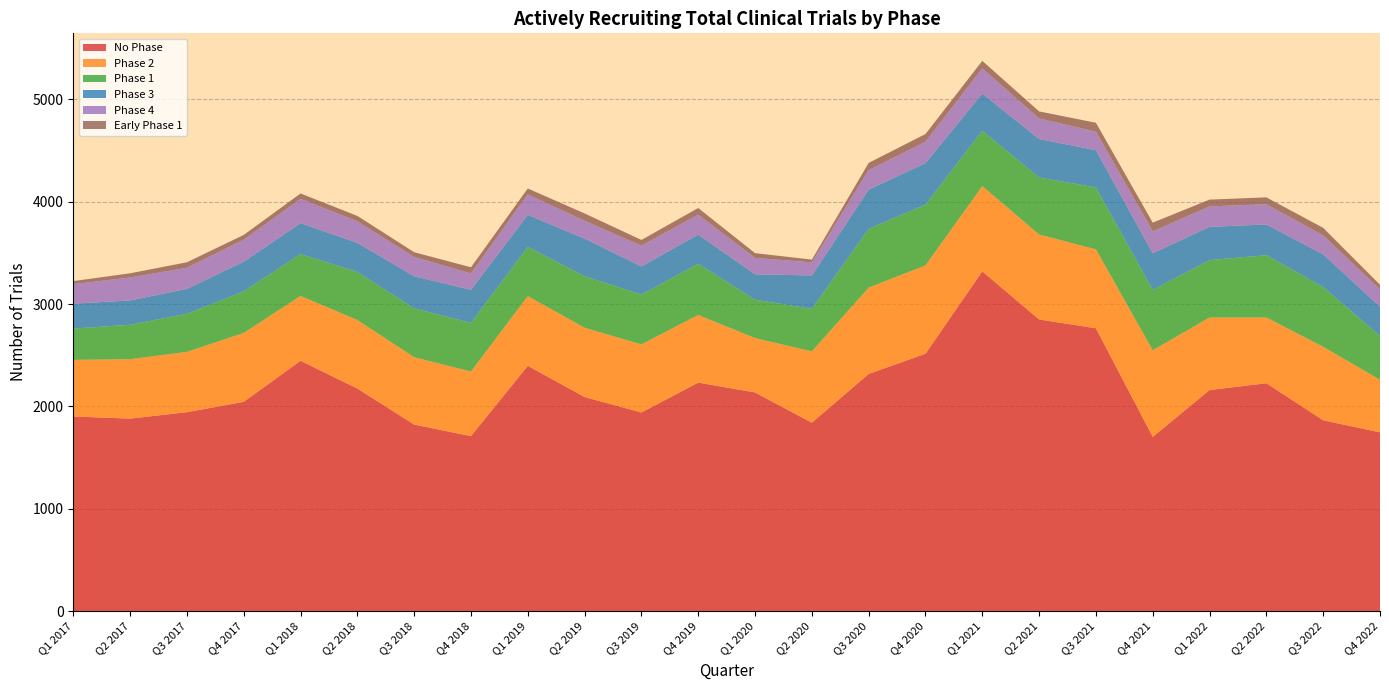

Reading right to left, what are all the values shown in this chart?

No Phase: Q4 2022=1747	Q3 2022=1865	Q2 2022=2227	Q1 2022=2160	Q4 2021=1703	Q3 2021=2764	Q2 2021=2850	Q1 2021=3320	Q4 2020=2515	Q3 2020=2318	Q2 2020=1841	Q1 2020=2137	Q4 2019=2233	Q3 2019=1941	Q2 2019=2092	Q1 2019=2397	Q4 2018=1710	Q3 2018=1823	Q2 2018=2175	Q1 2018=2446	Q4 2017=2045	Q3 2017=1944	Q2 2017=1881	Q1 2017=1902
Phase 2: Q4 2022=513	Q3 2022=718	Q2 2022=642	Q1 2022=709	Q4 2021=846	Q3 2021=771	Q2 2021=830	Q1 2021=833	Q4 2020=863	Q3 2020=843	Q2 2020=697	Q1 2020=531	Q4 2019=661	Q3 2019=665	Q2 2019=677	Q1 2019=681	Q4 2018=631	Q3 2018=658	Q2 2018=669	Q1 2018=634	Q4 2017=673	Q3 2017=589	Q2 2017=581	Q1 2017=553
Phase 1: Q4 2022=429	Q3 2022=584	Q2 2022=609	Q1 2022=561	Q4 2021=590	Q3 2021=605	Q2 2021=557	Q1 2021=541	Q4 2020=594	Q3 2020=574	Q2 2020=416	Q1 2020=375	Q4 2019=500	Q3 2019=487	Q2 2019=503	Q1 2019=481	Q4 2018=476	Q3 2018=477	Q2 2018=470	Q1 2018=409	Q4 2017=406	Q3 2017=373	Q2 2017=336	Q1 2017=306
Phase 3: Q4 2022=286	Q3 2022=319	Q2 2022=300	Q1 2022=325	Q4 2021=358	Q3 2021=364	Q2 2021=376	Q1 2021=363	Q4 2020=406	Q3 2020=383	Q2 2020=326	Q1 2020=248	Q4 2019=285	Q3 2019=275	Q2 2019=368	Q1 2019=313	Q4 2018=323	Q3 2018=314	Q2 2018=285	Q1 2018=302	Q4 2017=290	Q3 2017=243	Q2 2017=238	Q1 2017=243
Phase 4: Q4 2022=169	Q3 2022=185	Q2 2022=198	Q1 2022=200	Q4 2021=214	Q3 2021=181	Q2 2021=201	Q1 2021=246	Q4 2020=209	Q3 2020=191	Q2 2020=128	Q1 2020=160	Q4 2019=195	Q3 2019=203	Q2 2019=174	Q1 2019=200	Q4 2018=159	Q3 2018=189	Q2 2018=210	Q1 2018=237	Q4 2017=215	Q3 2017=206	Q2 2017=224	Q1 2017=191
Early Phase 1: Q4 2022=45	Q3 2022=74	Q2 2022=67	Q1 2022=66	Q4 2021=85	Q3 2021=87	Q2 2021=69	Q1 2021=74	Q4 2020=75	Q3 2020=71	Q2 2020=27	Q1 2020=47	Q4 2019=65	Q3 2019=56	Q2 2019=72	Q1 2019=58	Q4 2018=61	Q3 2018=46	Q2 2018=53	Q1 2018=53	Q4 2017=47	Q3 2017=54	Q2 2017=41	Q1 2017=30